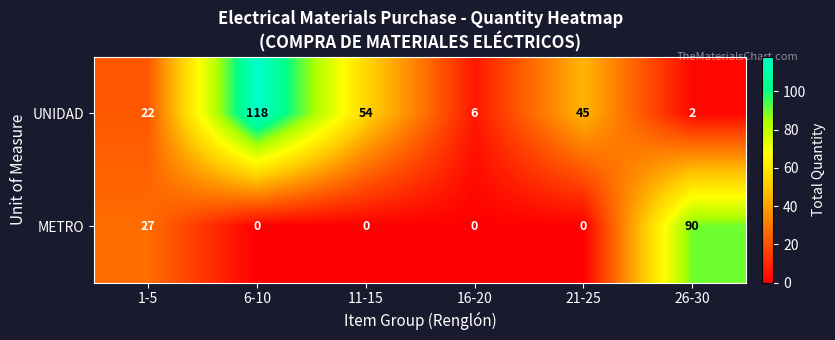

How many categories are shown in the chart?

6